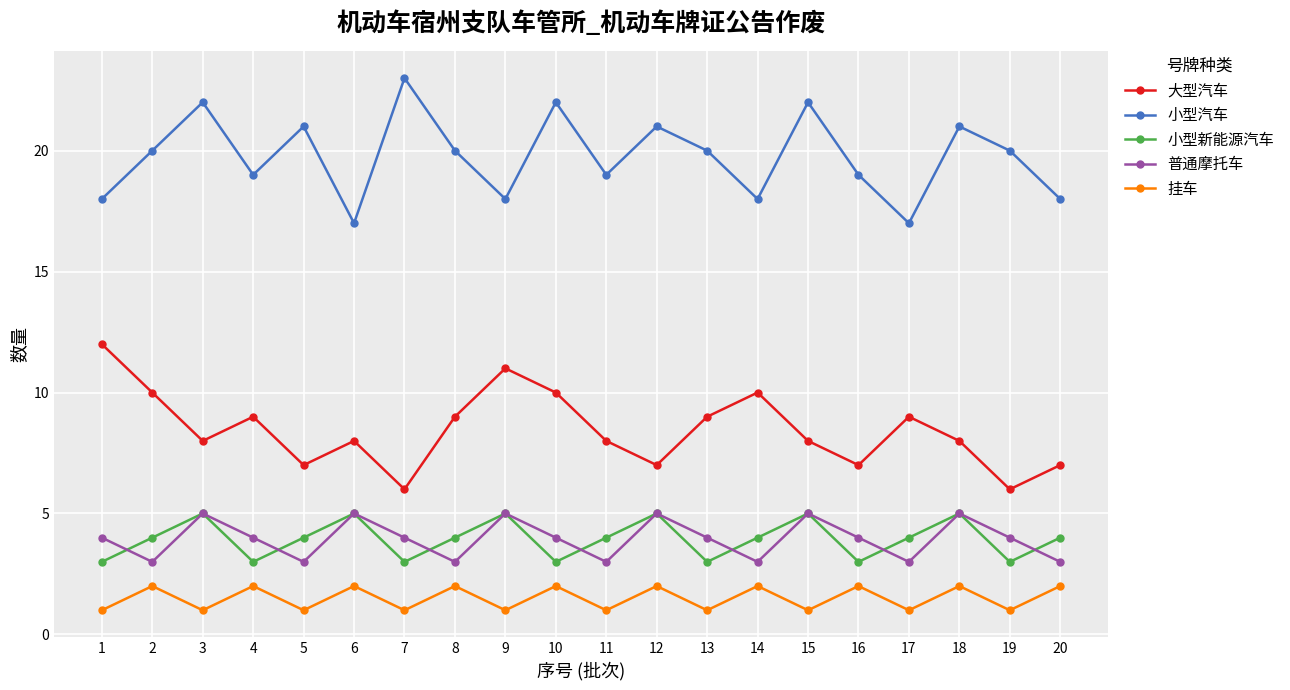

Reading left to right, list all the values displayed in this chart.

大型汽车: 1=12	2=10	3=8	4=9	5=7	6=8	7=6	8=9	9=11	10=10	11=8	12=7	13=9	14=10	15=8	16=7	17=9	18=8	19=6	20=7
小型汽车: 1=18	2=20	3=22	4=19	5=21	6=17	7=23	8=20	9=18	10=22	11=19	12=21	13=20	14=18	15=22	16=19	17=17	18=21	19=20	20=18
小型新能源汽车: 1=3	2=4	3=5	4=3	5=4	6=5	7=3	8=4	9=5	10=3	11=4	12=5	13=3	14=4	15=5	16=3	17=4	18=5	19=3	20=4
普通摩托车: 1=4	2=3	3=5	4=4	5=3	6=5	7=4	8=3	9=5	10=4	11=3	12=5	13=4	14=3	15=5	16=4	17=3	18=5	19=4	20=3
挂车: 1=1	2=2	3=1	4=2	5=1	6=2	7=1	8=2	9=1	10=2	11=1	12=2	13=1	14=2	15=1	16=2	17=1	18=2	19=1	20=2